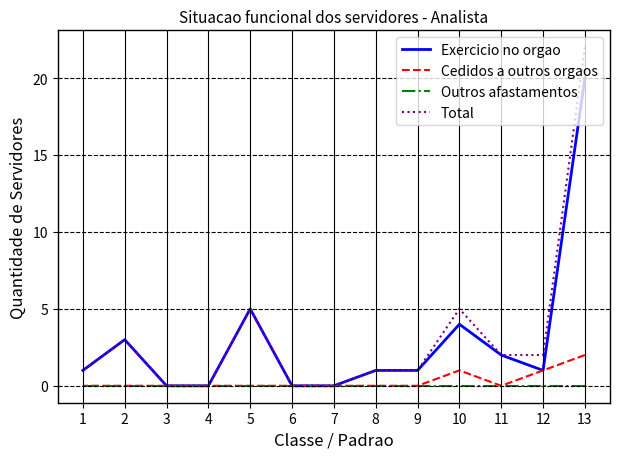

Where is Total nearest to the value 11?

10